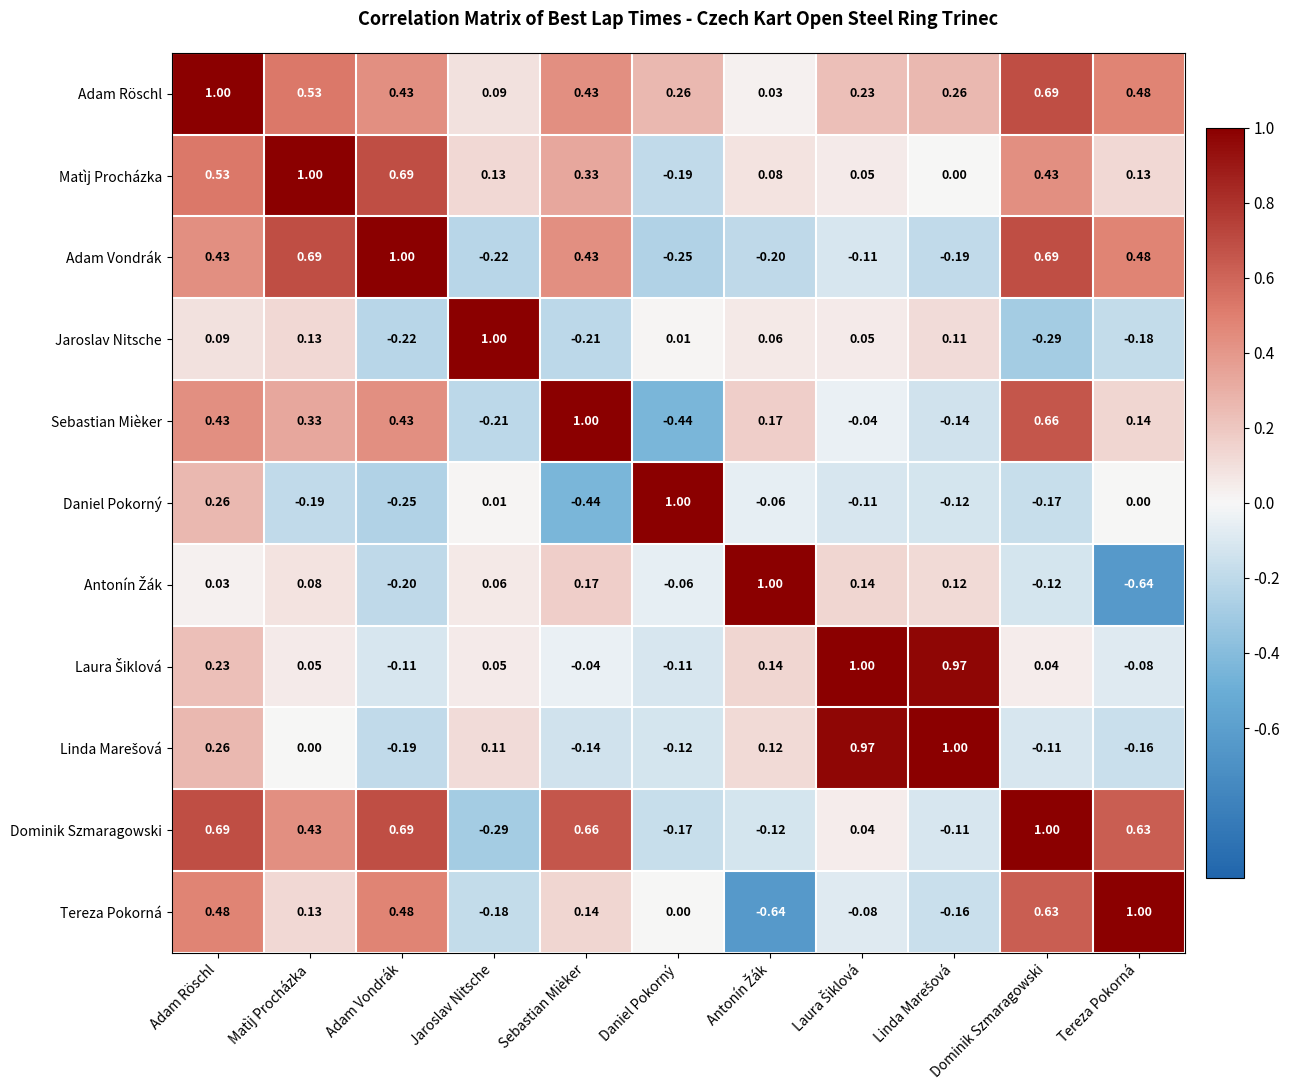

At which label does Jaroslav Nitsche first exceed 0?

Adam Röschl